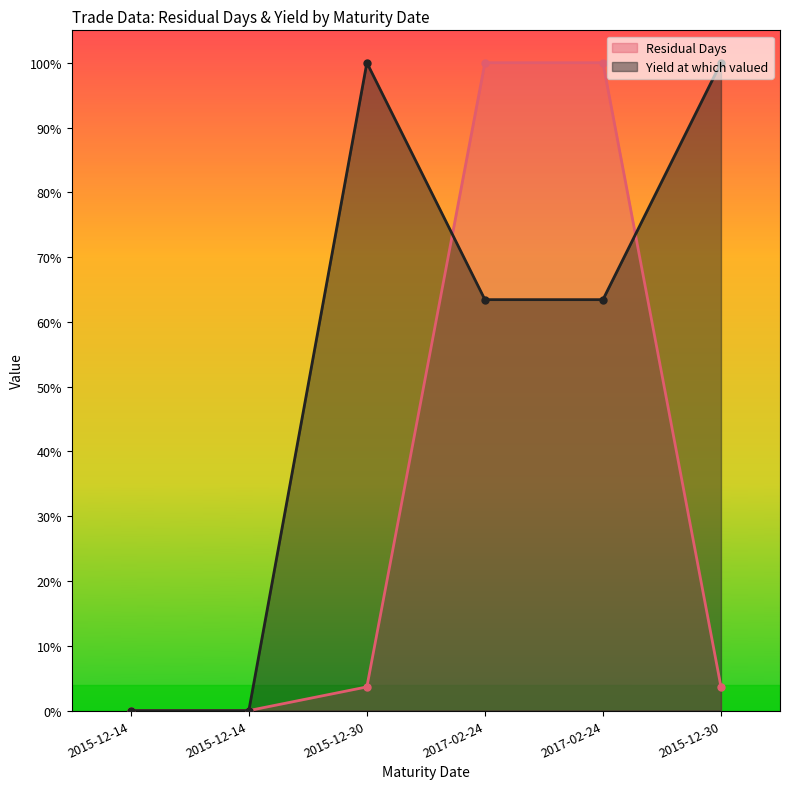

How many distinct data groups are displayed?

2